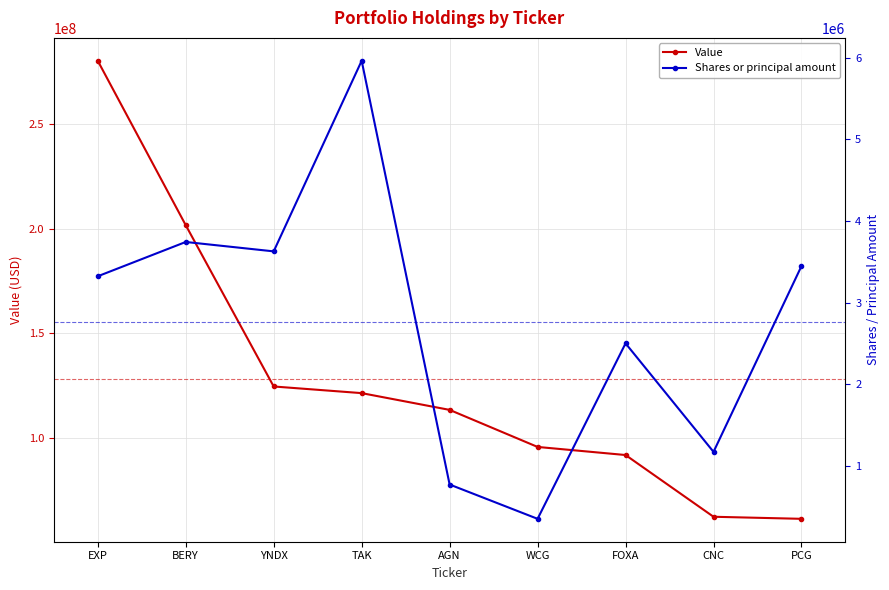

Between BERY and AGN, which series saw the biggest shift?

Value